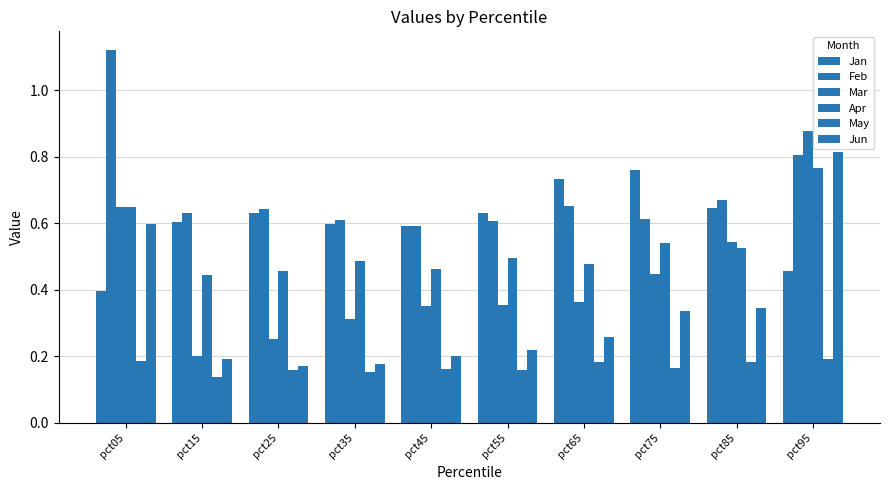

How many bars are there in each group?

6